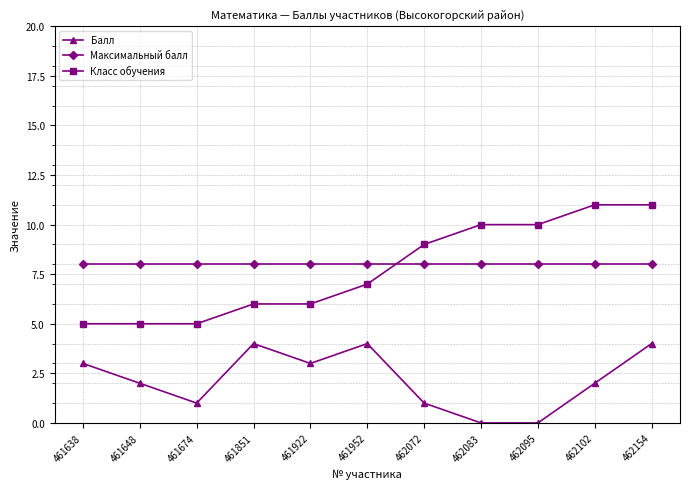

At 461922, list the series in order from largest to smallest.

Максимальный балл, Класс обучения, Балл